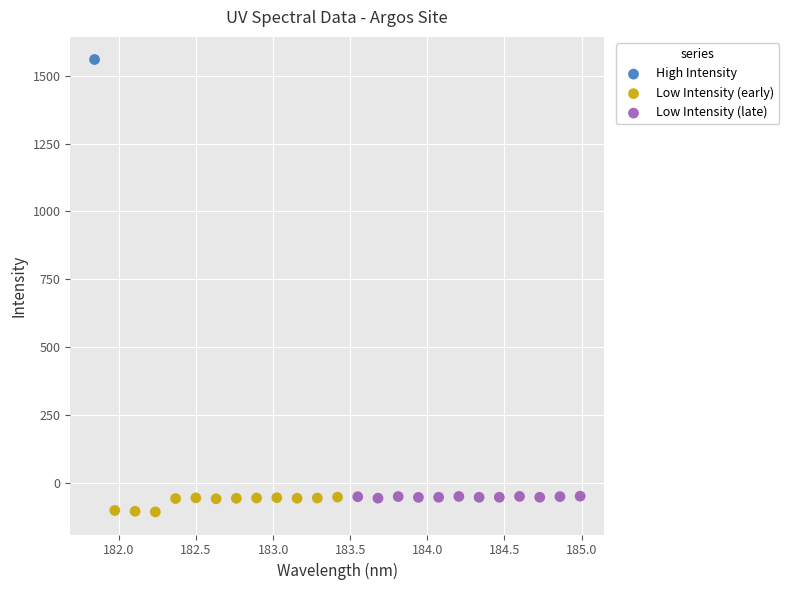

What are all the series names shown in the legend?

High Intensity, Low Intensity (early), Low Intensity (late)